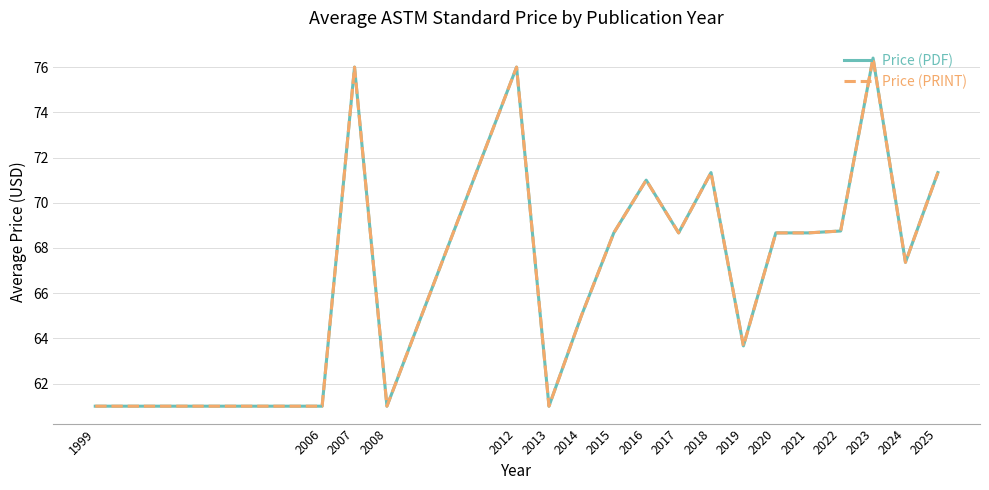

Does the chart display data point markers on the line(s)?

No